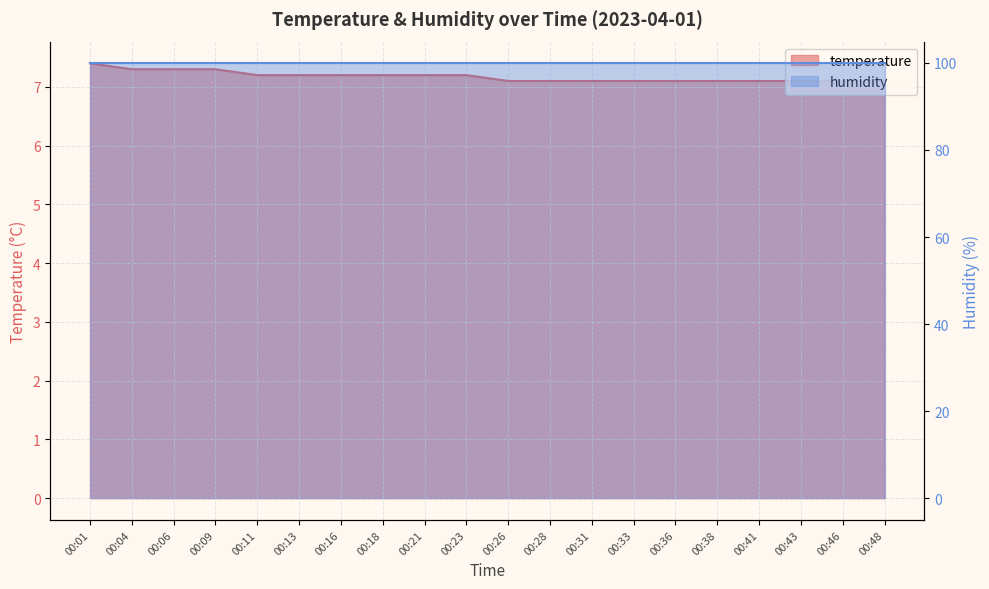

List the labels in order of value, smallest first.

00:26, 00:28, 00:31, 00:33, 00:36, 00:38, 00:41, 00:43, 00:46, 00:48, 00:11, 00:13, 00:16, 00:18, 00:21, 00:23, 00:04, 00:06, 00:09, 00:01